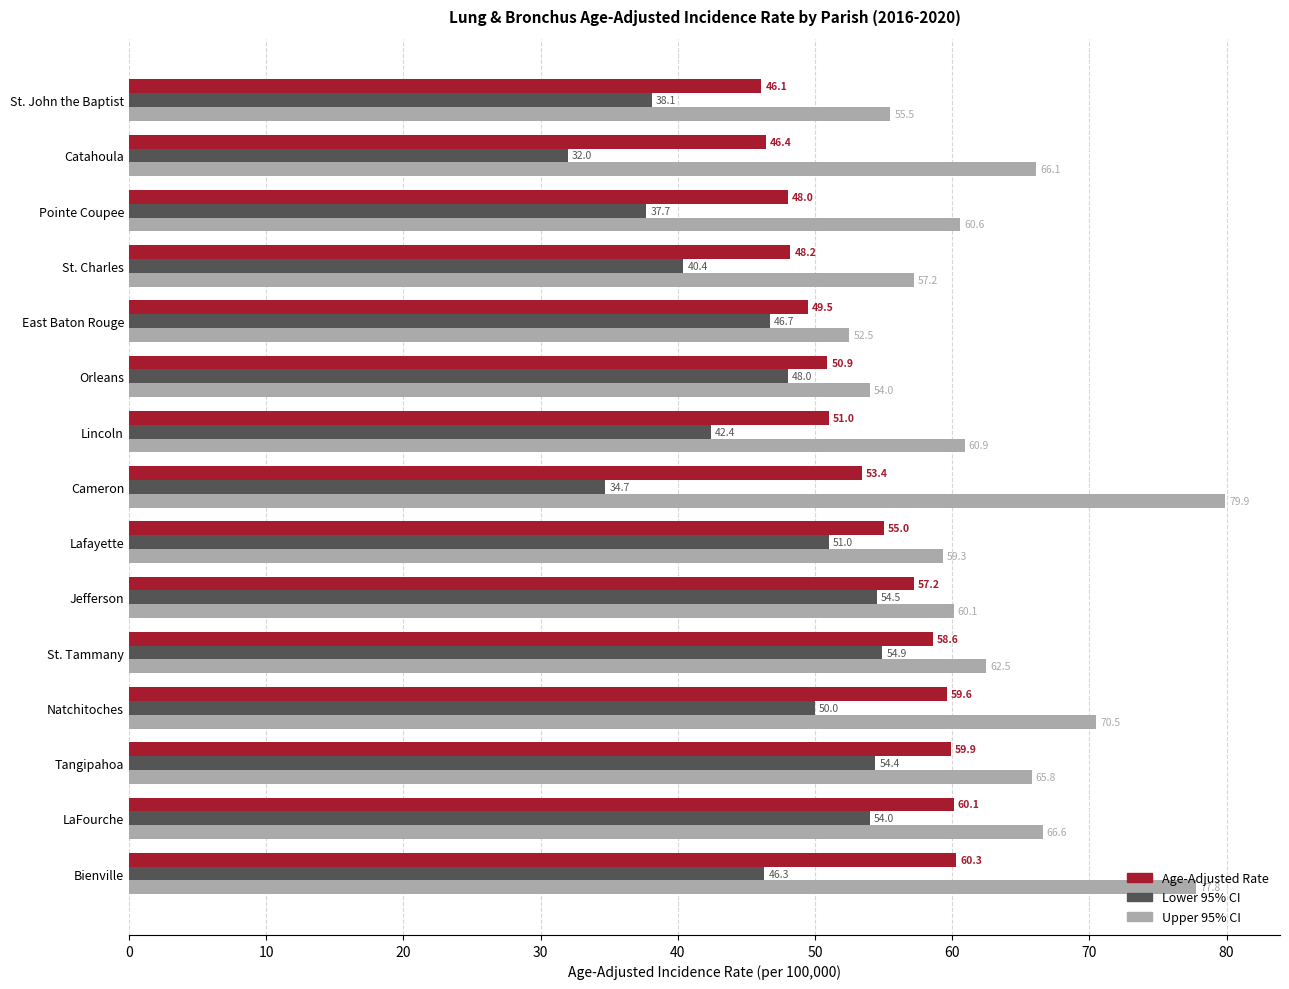

How many values in the Lower 95% CI series are below 46?

6